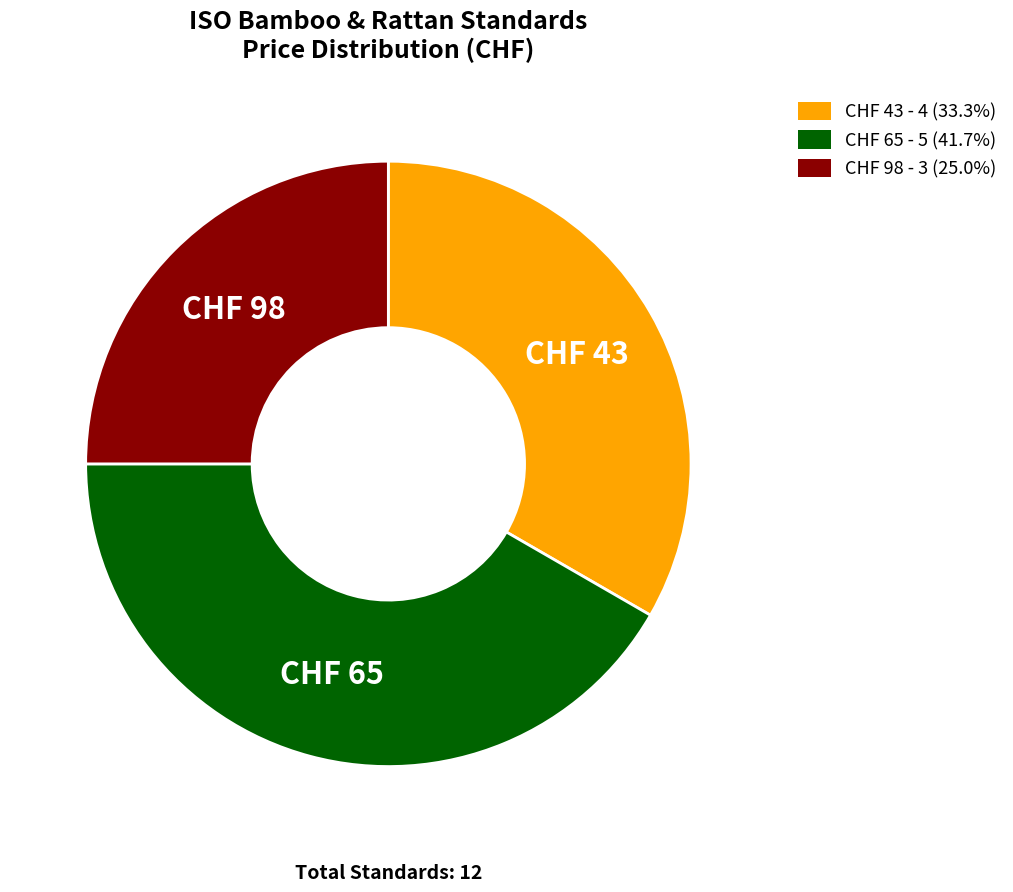

Approximately how many times larger is the value at CHF 98 - 3 (25.0%) compared to CHF 43 - 4 (33.3%)?

0.7